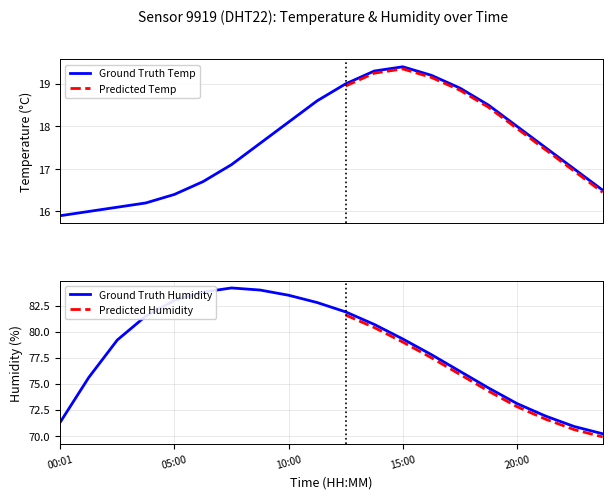

True or false: temperature and humidity cross at least once.

False